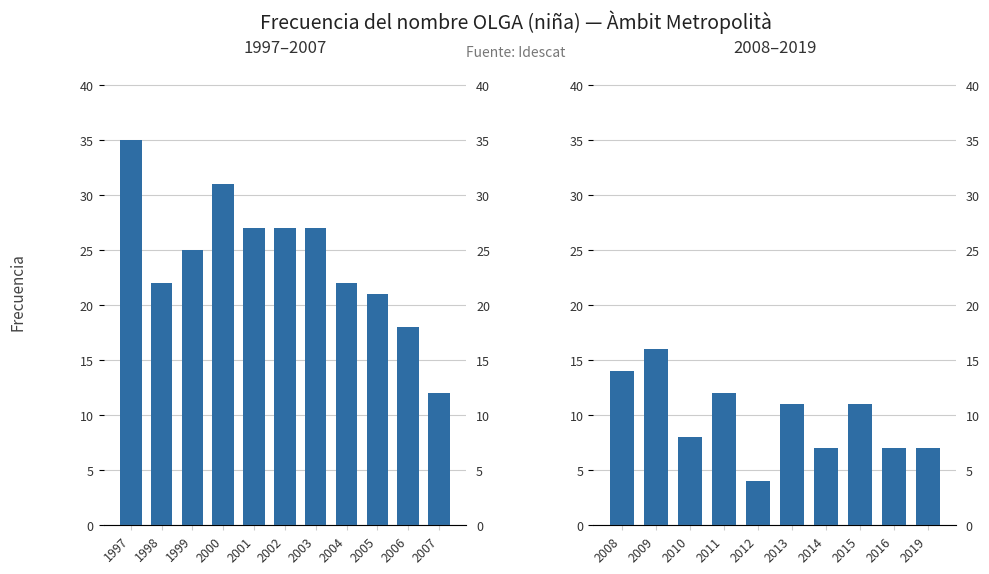

How many data points does each series have?

10